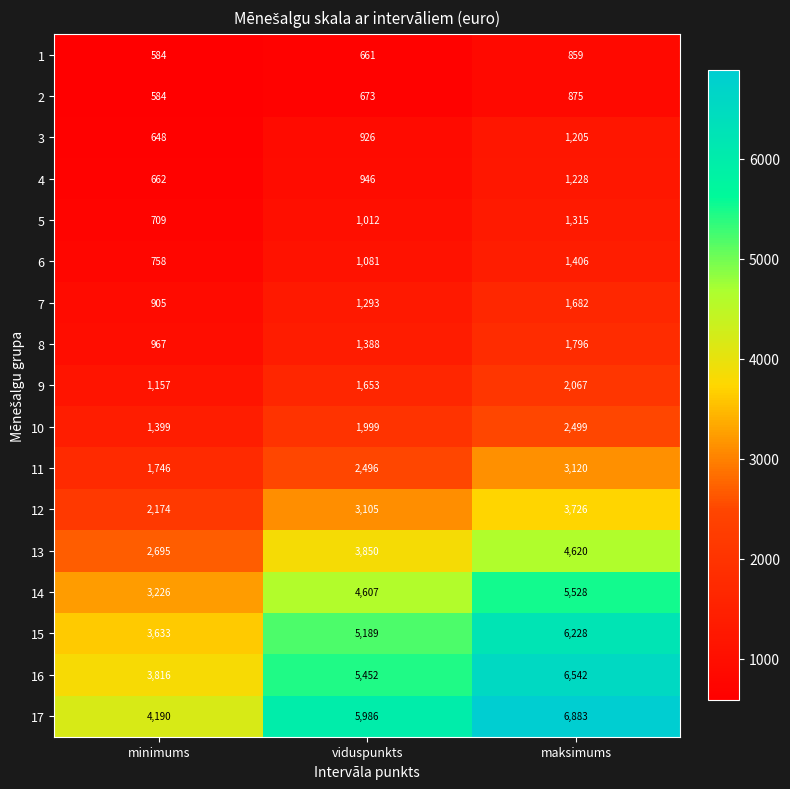

Count the number of data series in this chart.

17